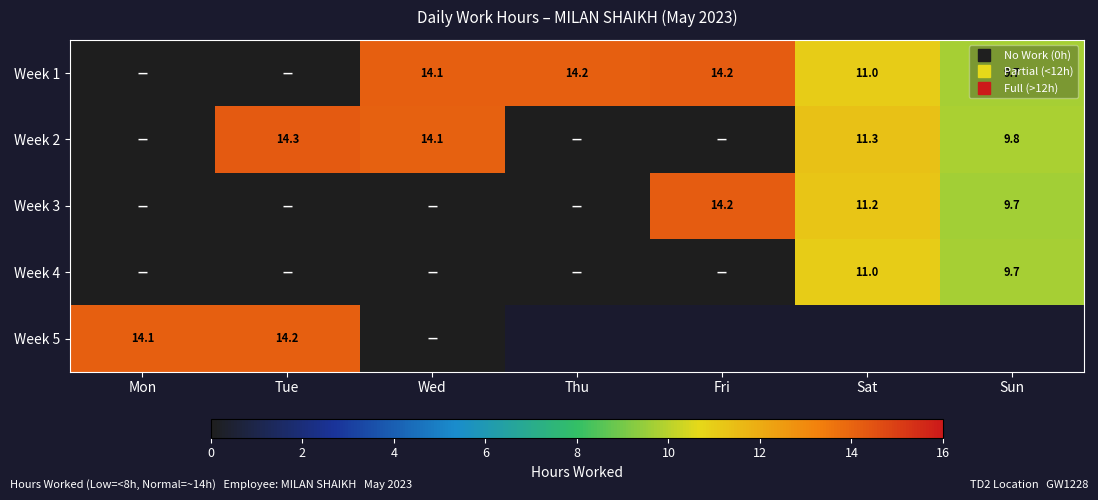

How many values in the Week 3 series exceed 0?

3